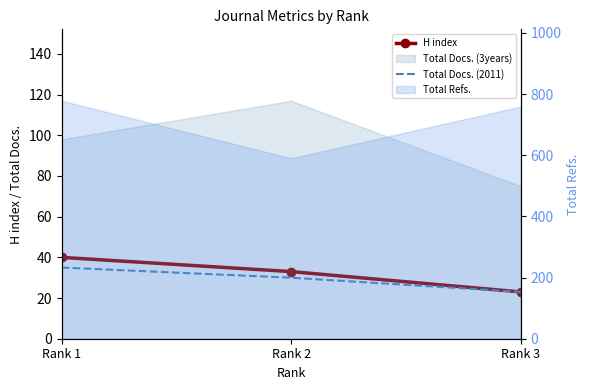

Which category has the highest value in the H index series?

Rank 1